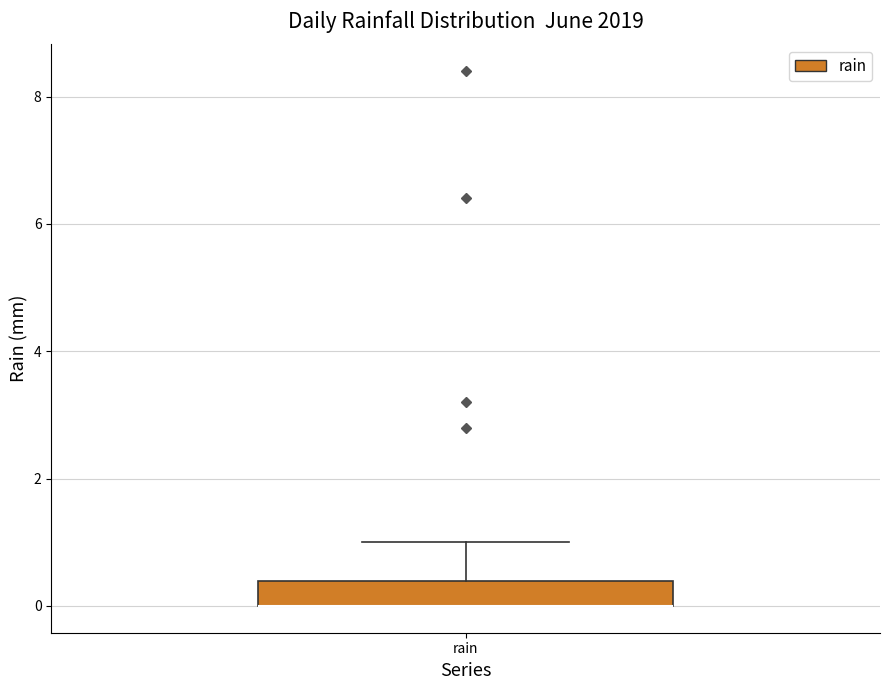

Where is the upper edge of the box for rain on the y-axis? The values are not printed on the chart, so give them approximately, as read against the axis.

0.4